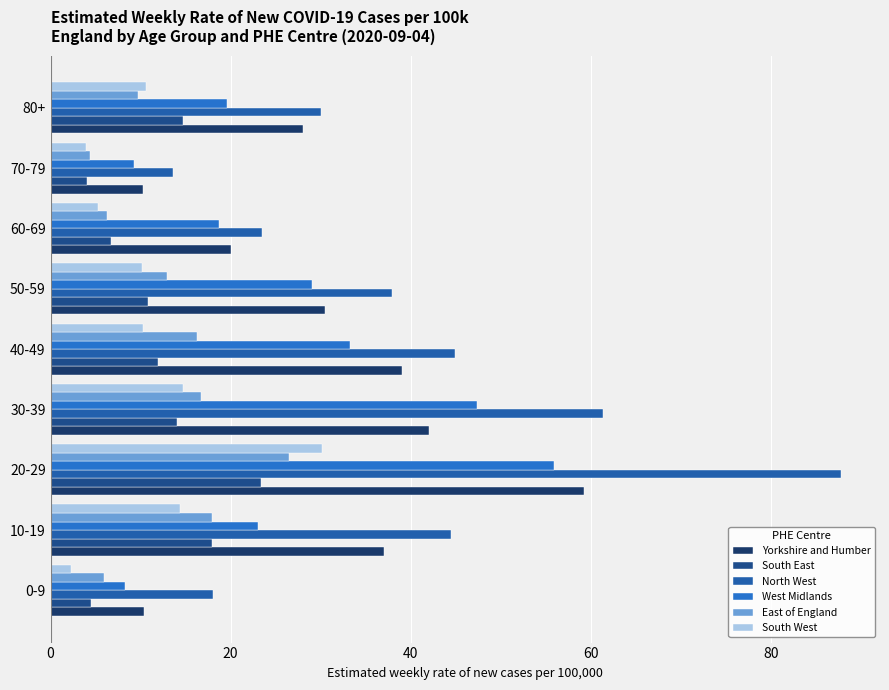

What is the greatest value displayed?

87.8